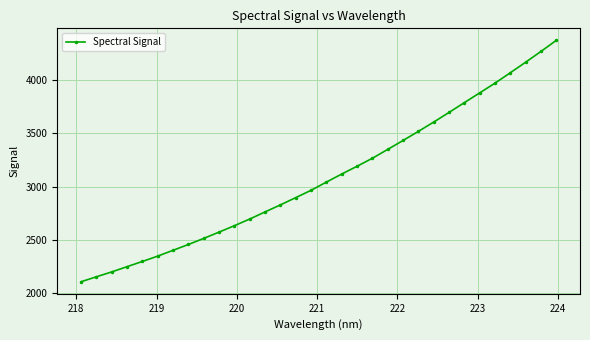

What is the maximum value shown in the chart?

4367.5